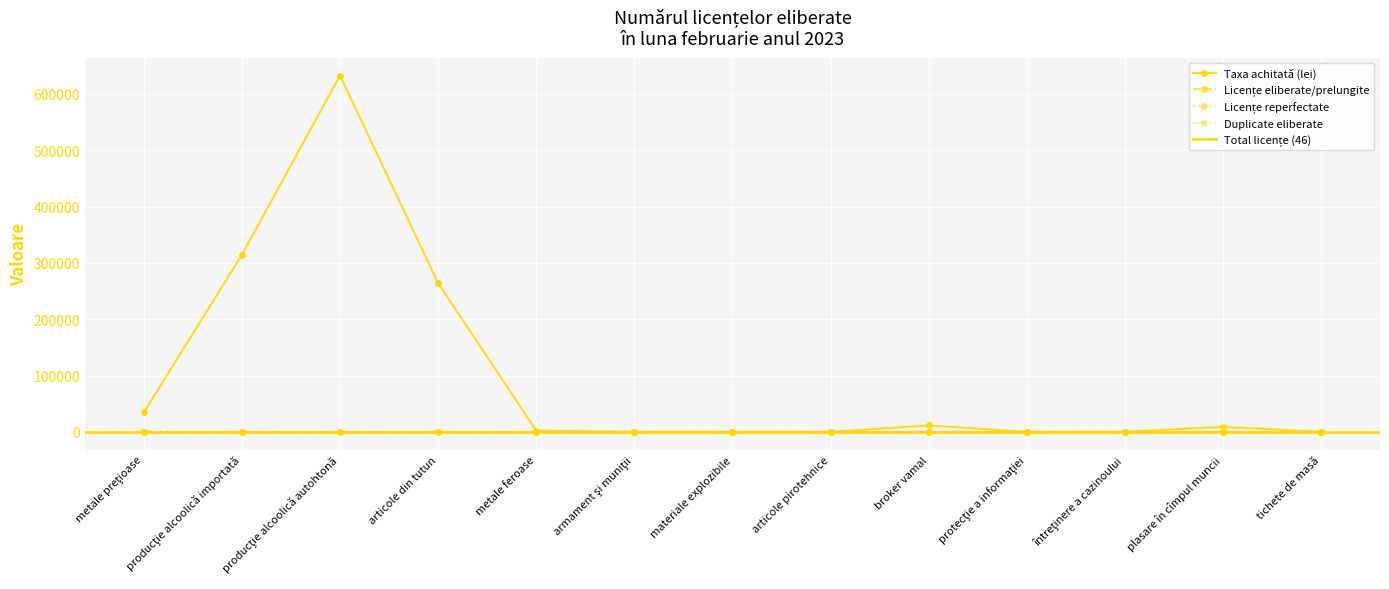

Which series has the widest spread of values?

Taxa achitată (lei)